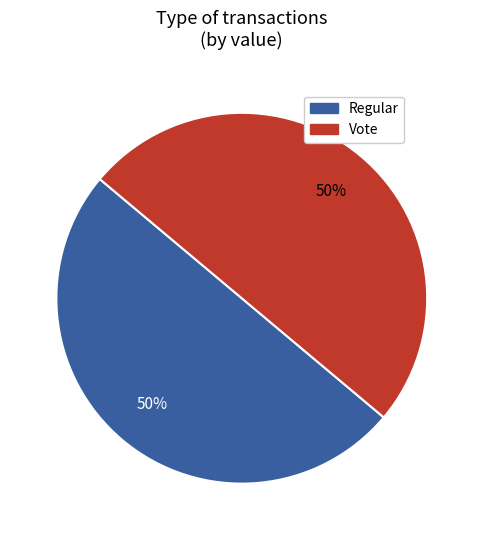

Is it true that Vote is 94% of the pie?

False